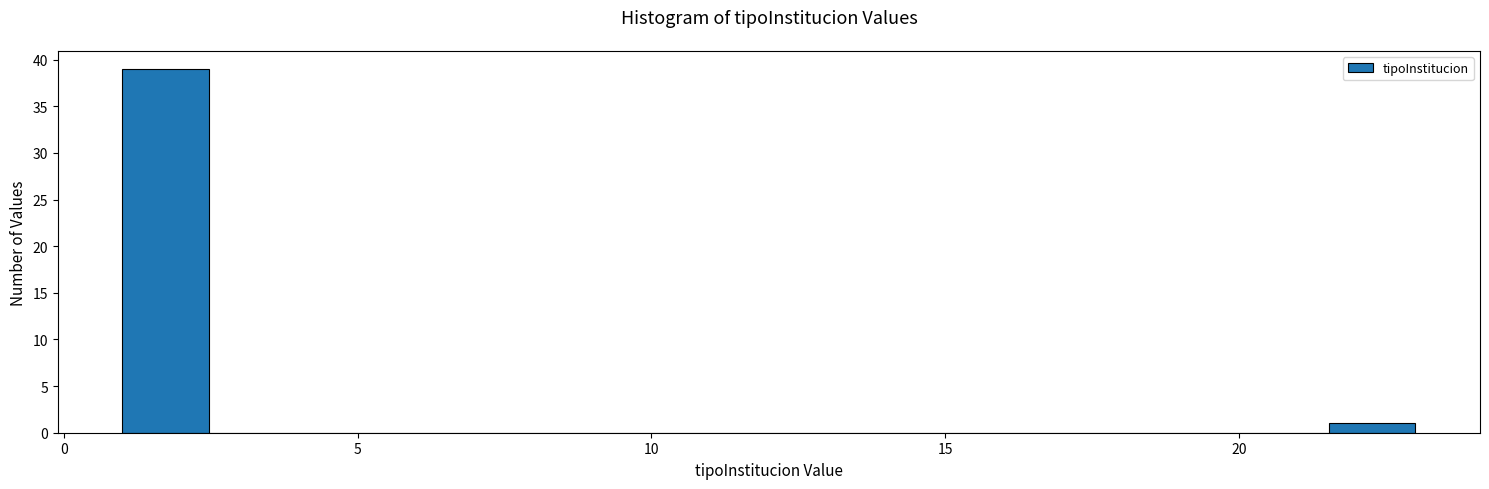

Read against the x-axis, roughly where is the centre of the tallest bar?

1.5